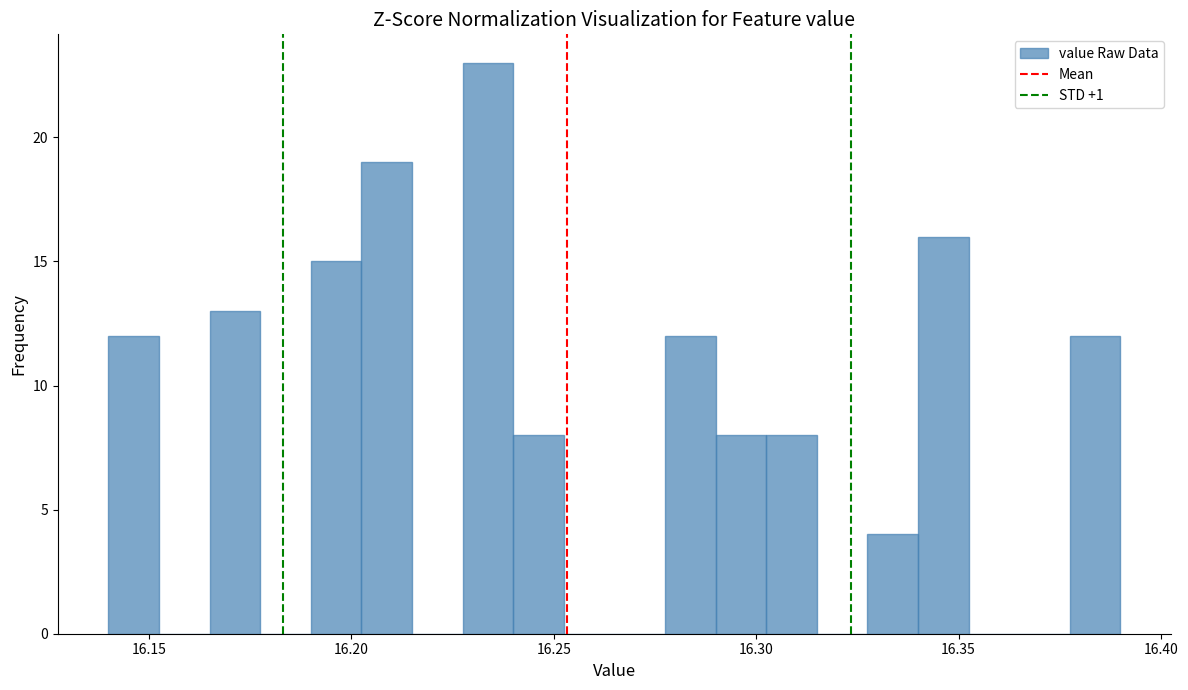

Read against the x-axis, roughly where is the centre of the tallest bar?

16.235